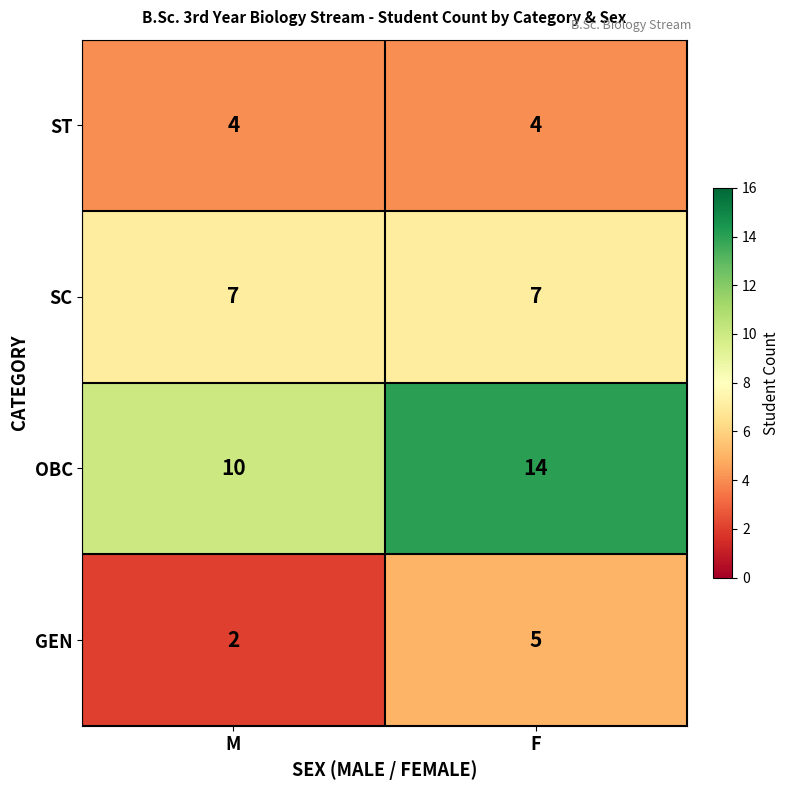

Count the number of data series in this chart.

4